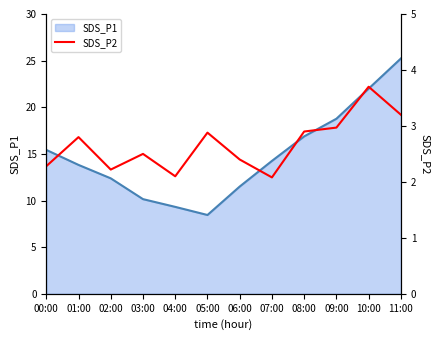

At which label does SDS_P1 line first exceed 14?

00:00